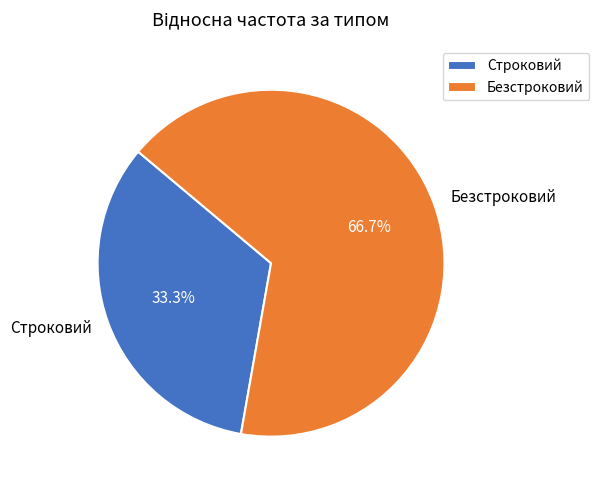

Count the number of slices in the pie.

2